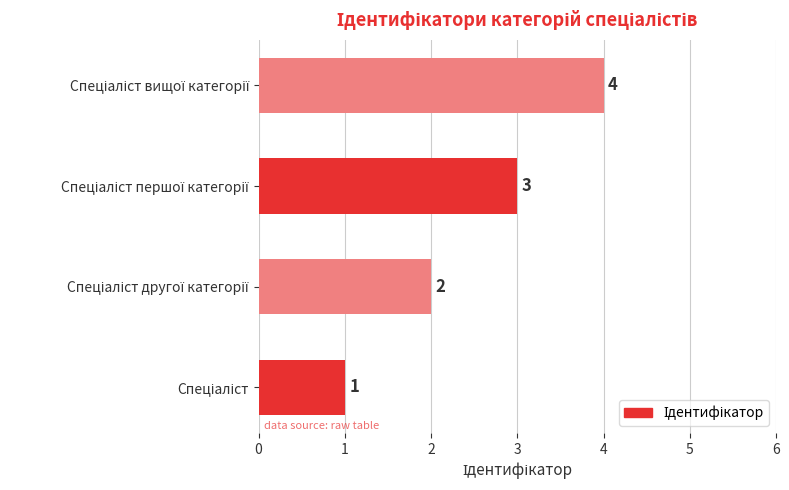

What is the difference between the maximum and minimum values?

3